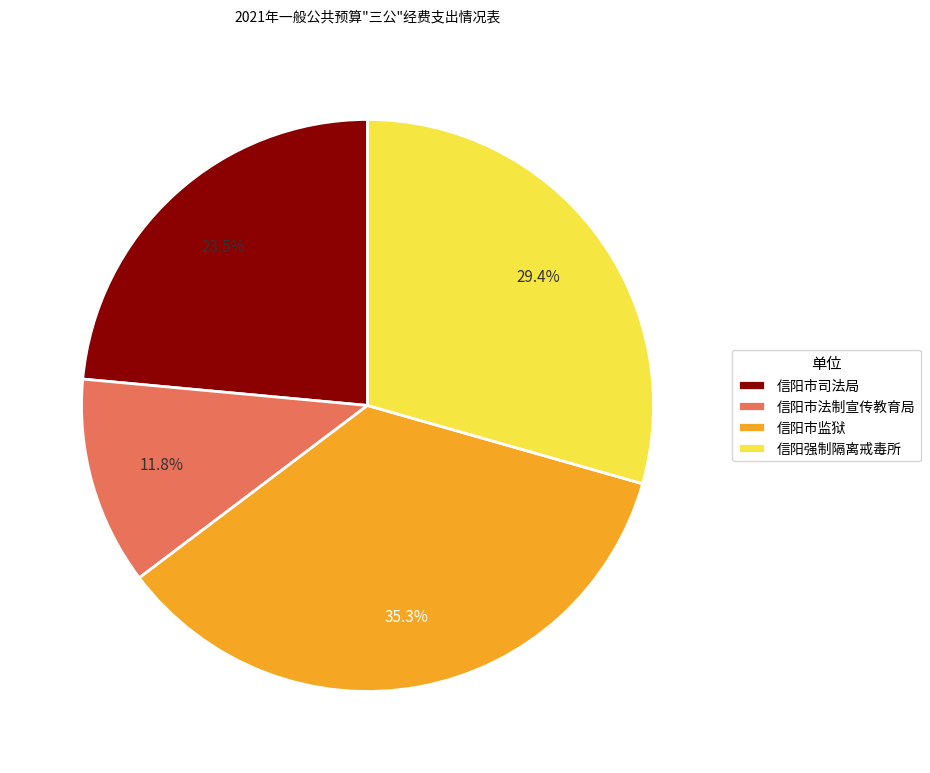

Rank the categories by value from lowest to highest.

信阳市法制宣传教育局, 信阳市司法局, 信阳强制隔离戒毒所, 信阳市监狱